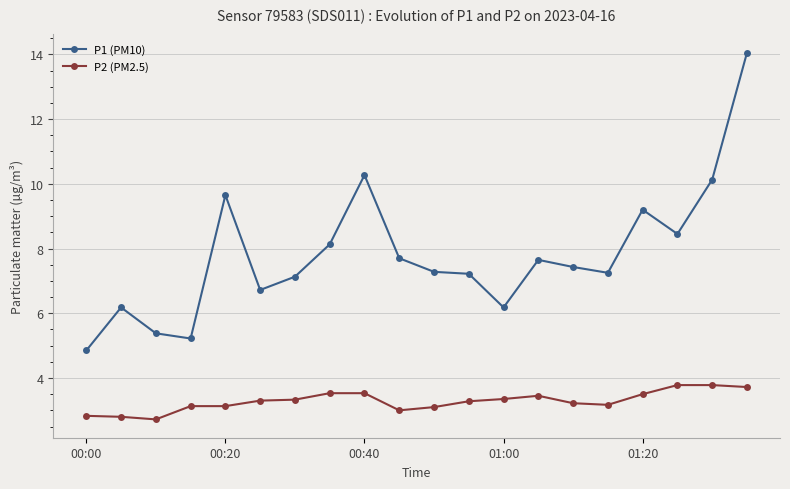

Does the chart display data point markers on the line(s)?

Yes